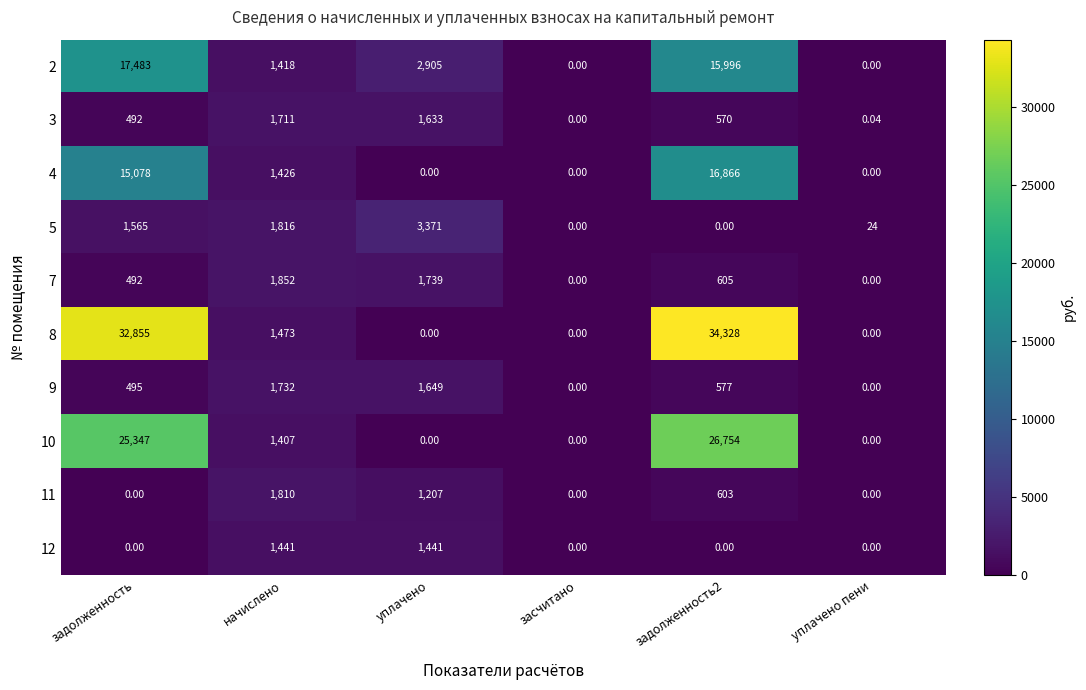

Where does the 11 series first go above 603?

начислено